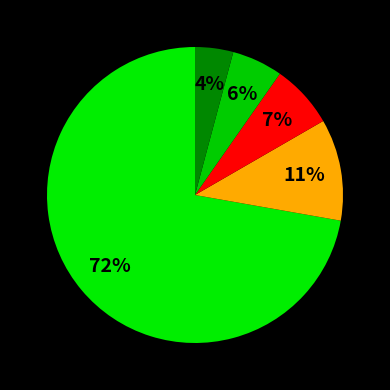

How many slices are in this pie chart?

5